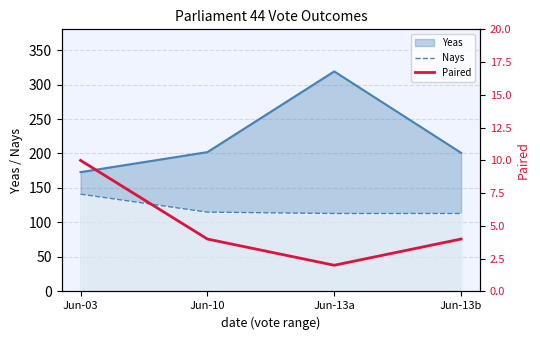

True or false: Nays and Yeas intersect in this chart.

False